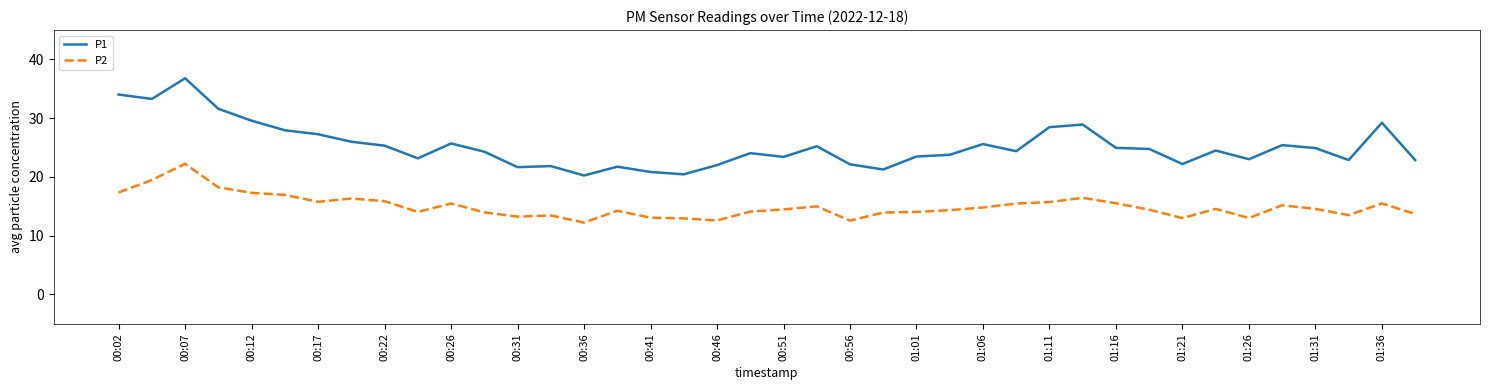

Does the chart have visible grid lines?

No